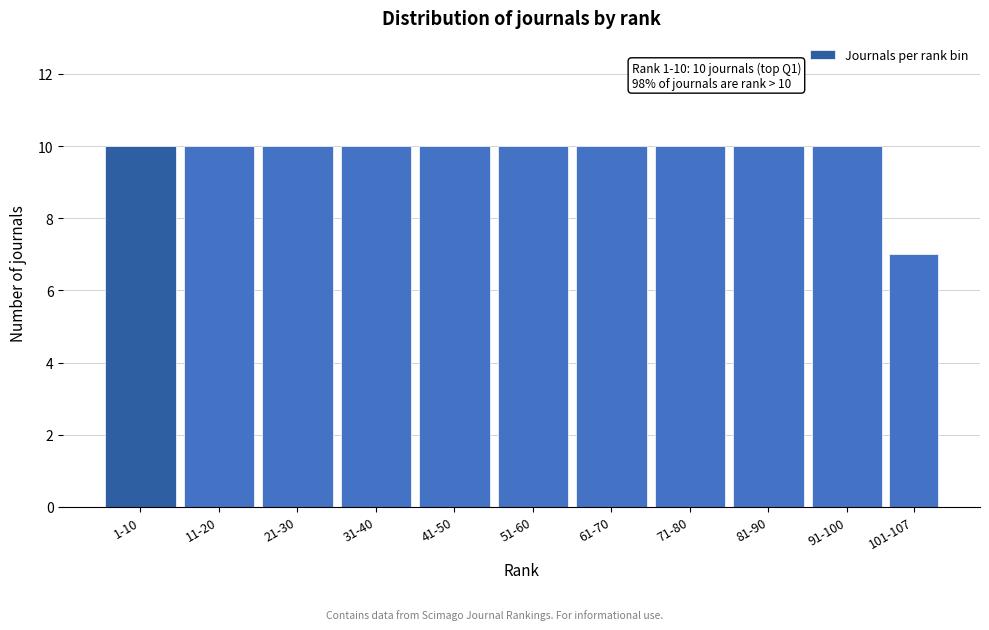

Reading left to right, extract all data points from this chart.

10	10	10	10	10	10	10	10	10	10	7